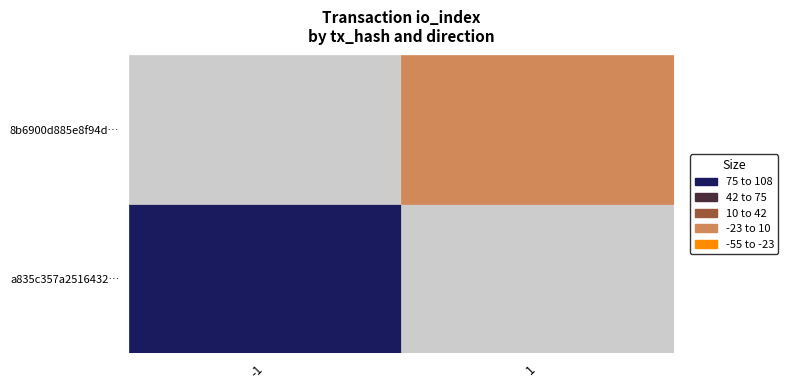

Which series has the widest spread of values?

a835c357a251643270f1f2b1ff015e168e02999